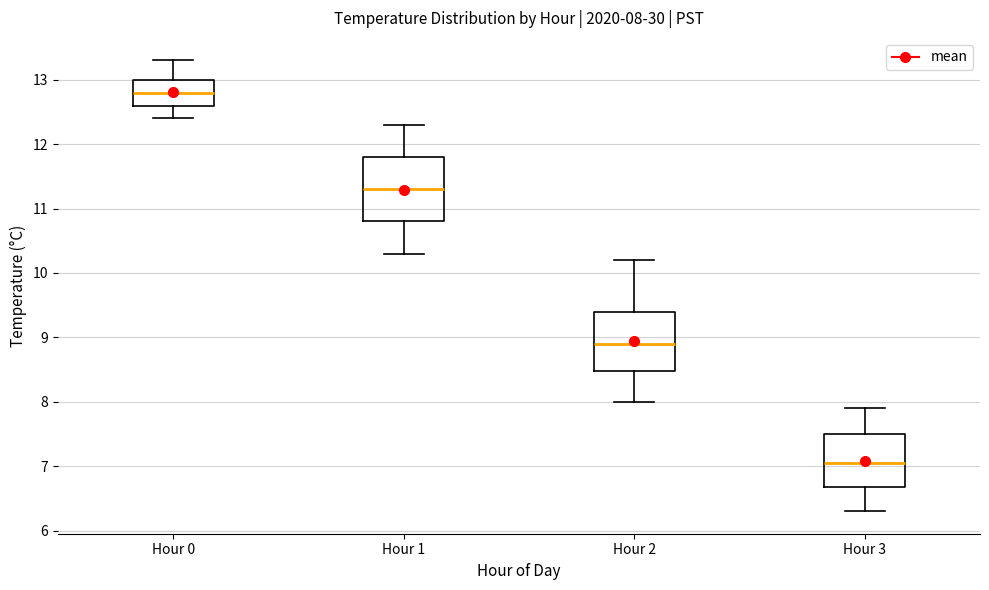

Which box's median line is the lowest?

Hour 3